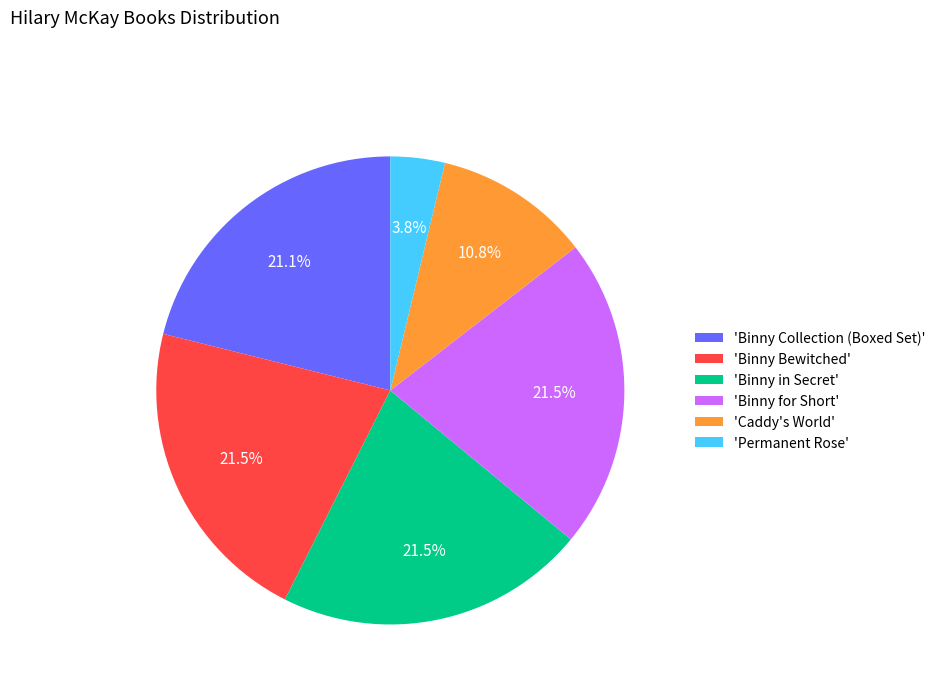

What is the ratio of the value at 'Binny for Short' to the value at 'Permanent Rose'?

5.7